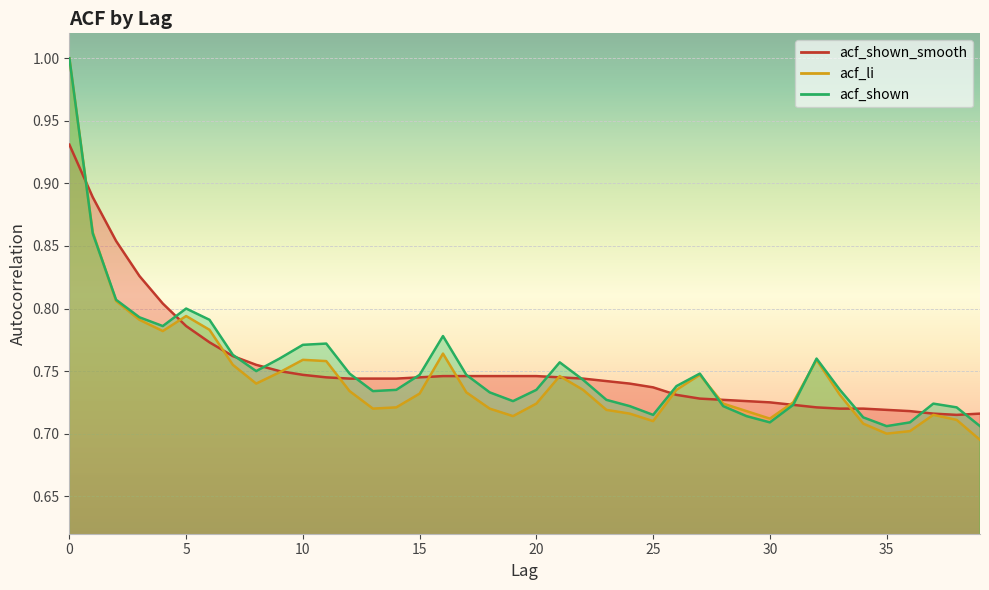

Which series has the largest total across all categories?

acf_shown_smooth